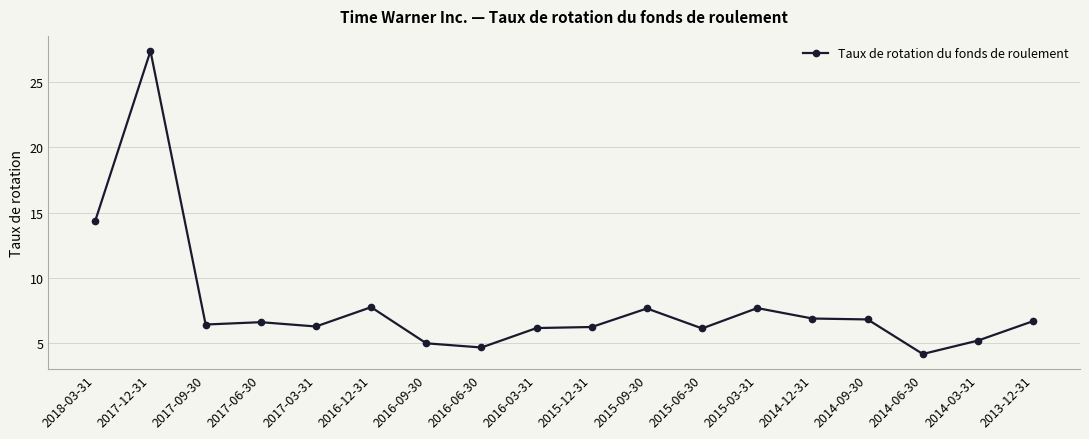

What is the smallest value displayed?

4.2